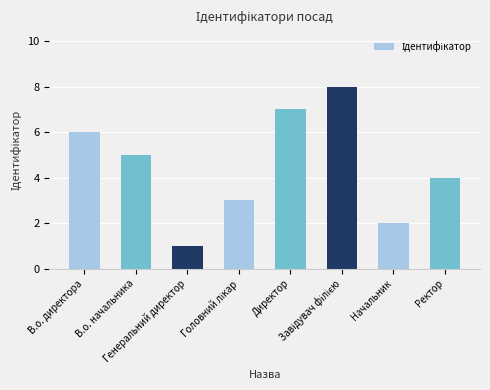

Where does the data first go above 5?

В.о. директора